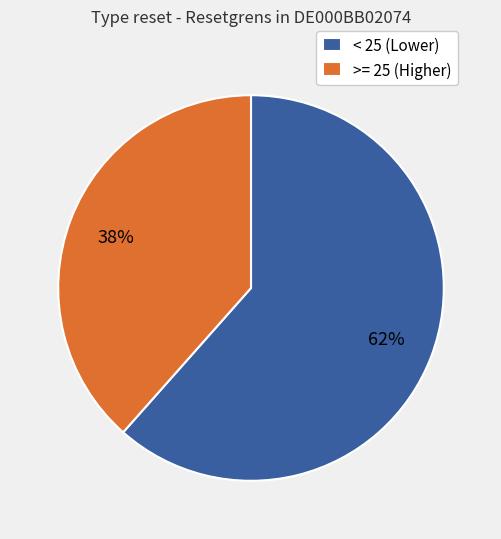

Rank the categories by value from lowest to highest.

>= 25 (Higher), < 25 (Lower)